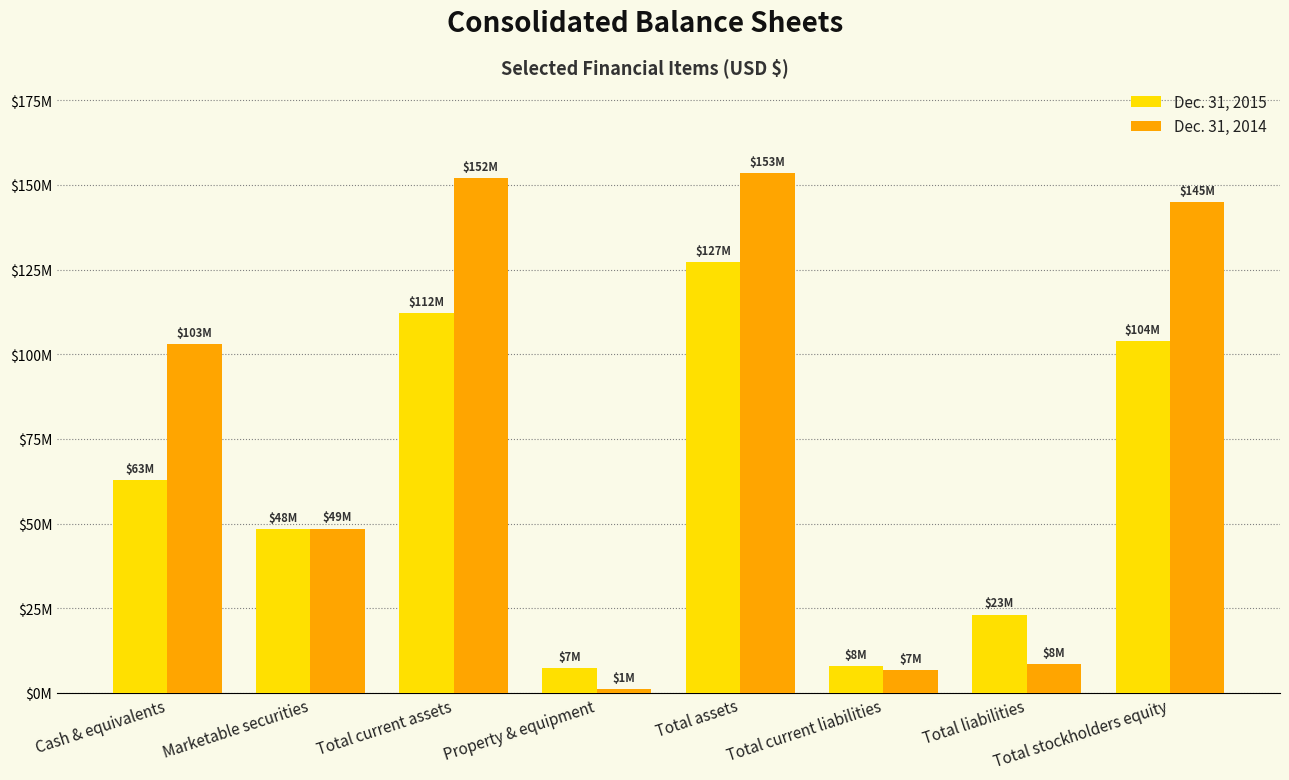

What are all the series names shown in the legend?

Dec. 31, 2015, Dec. 31, 2014